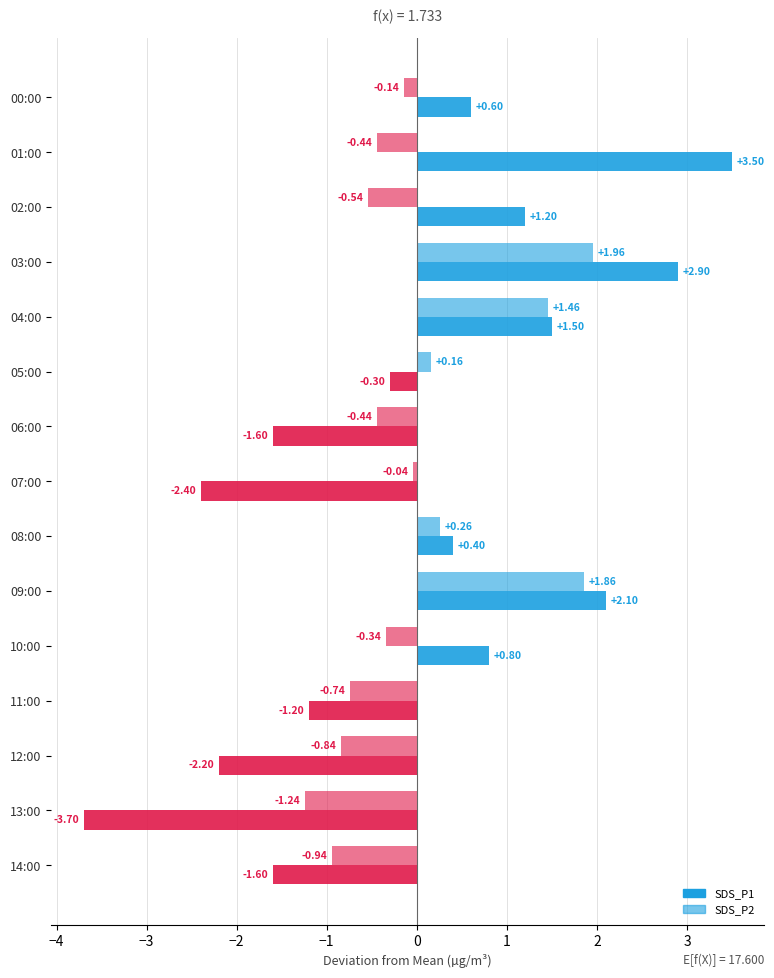

How many values in SDS_P2 are below zero?

10